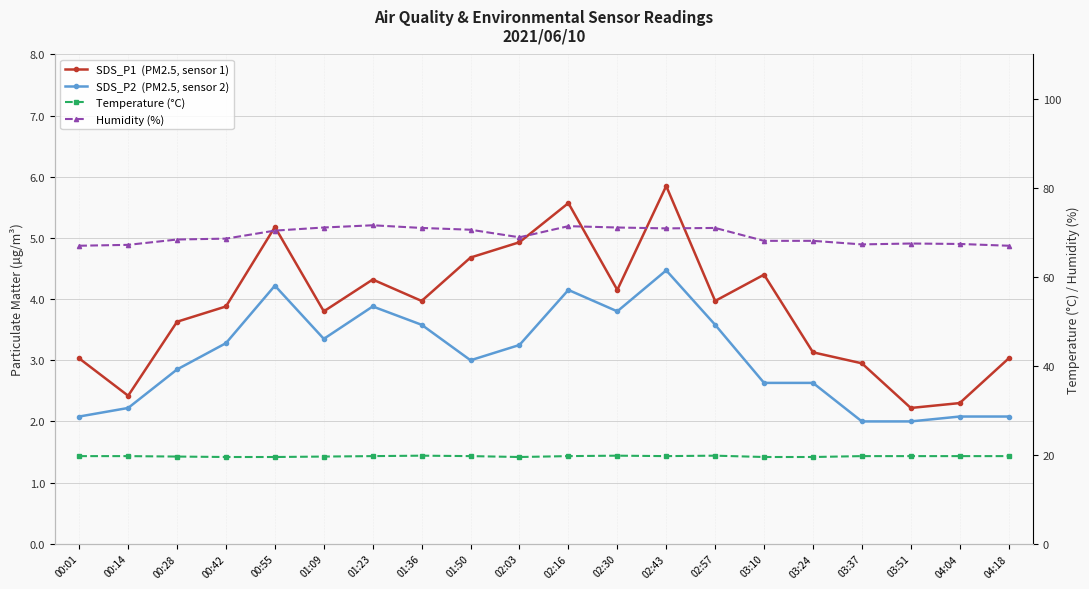

Reading right to left, what are all the values shown in this chart?

SDS_P1  (PM2.5, sensor 1): 3.0	2.3	2.2	3.0	3.1	4.4	4.0	5.8	4.2	5.6	4.9	4.7	4.0	4.3	3.8	5.2	3.9	3.6	2.4	3.0
SDS_P2  (PM2.5, sensor 2): 2.1	2.1	2.0	2.0	2.6	2.6	3.6	4.5	3.8	4.2	3.2	3.0	3.6	3.9	3.4	4.2	3.3	2.9	2.2	2.1
Temperature (°C): 19.7	19.7	19.7	19.7	19.5	19.5	19.8	19.7	19.8	19.7	19.5	19.7	19.8	19.7	19.6	19.5	19.5	19.6	19.7	19.7
Humidity (%): 67.0	67.4	67.5	67.3	68.1	68.1	71.0	70.9	71.1	71.4	68.9	70.6	71.0	71.6	71.1	70.4	68.6	68.4	67.2	67.0